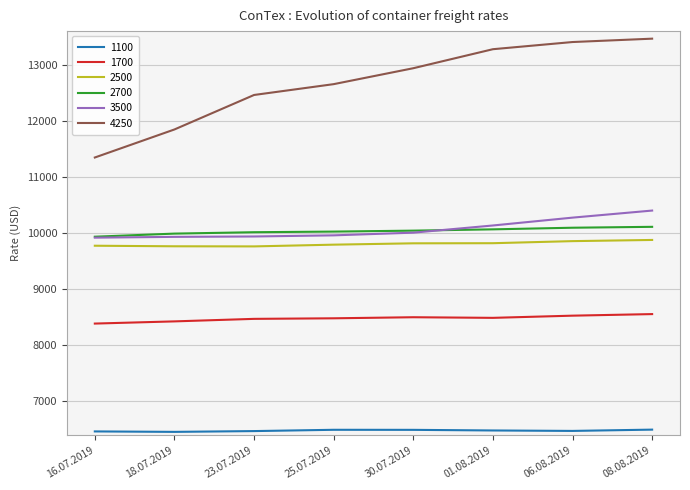

Which has a higher value, 23.07.2019 or 25.07.2019?

25.07.2019